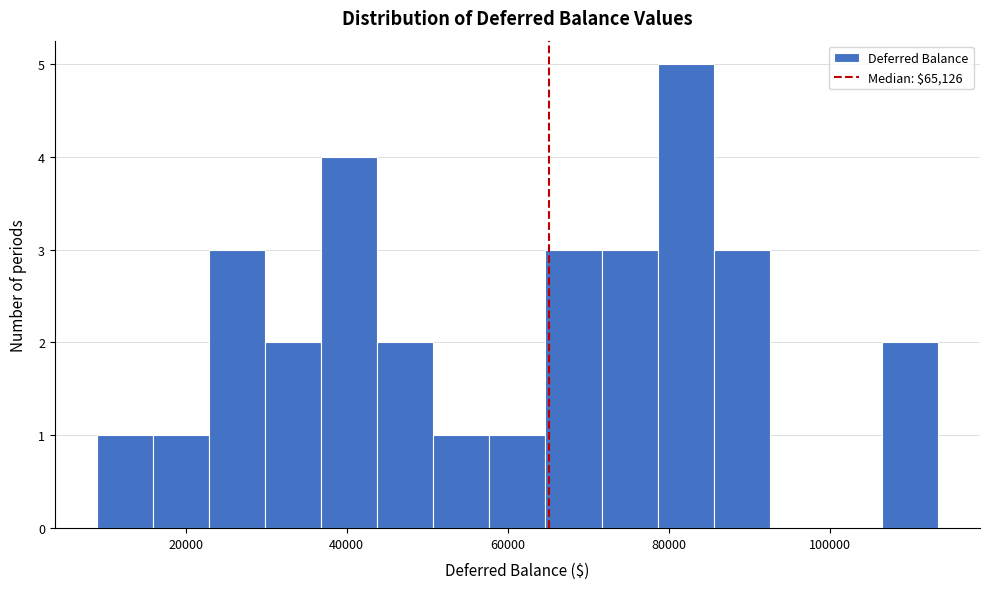

Around what value on the x-axis is the tallest bar? Give the approximate position of its centre, as read against the axis.

82000